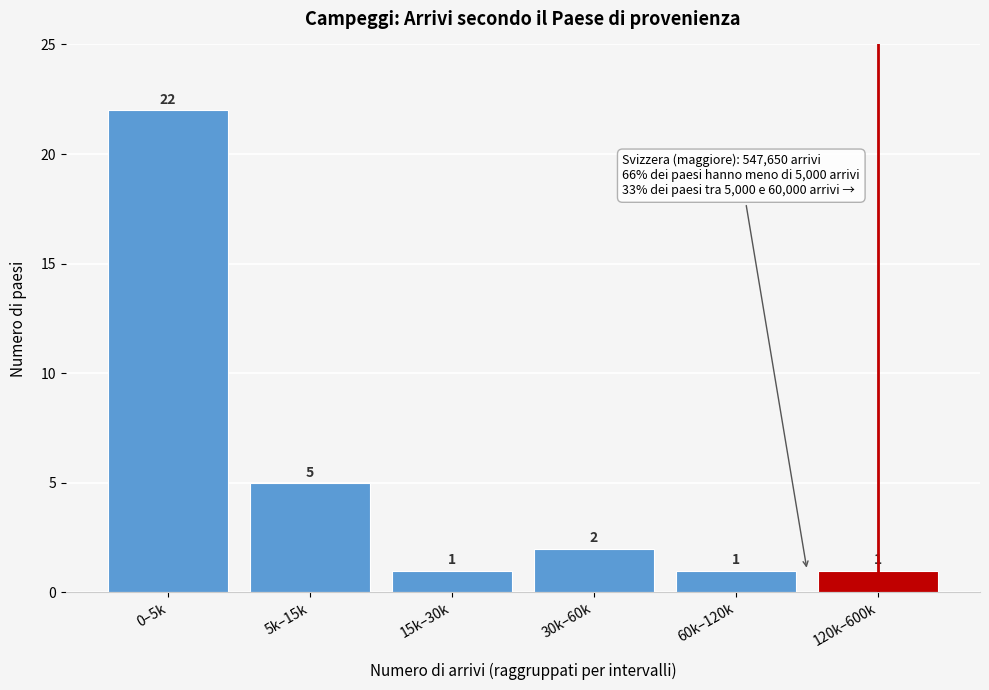

Reading left to right, transcribe all the data shown in this chart.

0–5k=22	5k–15k=5	15k–30k=1	30k–60k=2	60k–120k=1	120k–600k=1